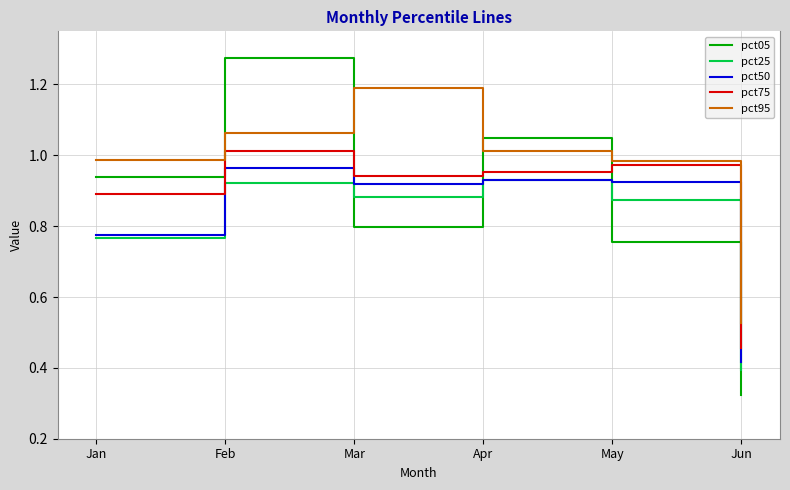

At which label is pct75 closest to 0?

Jun